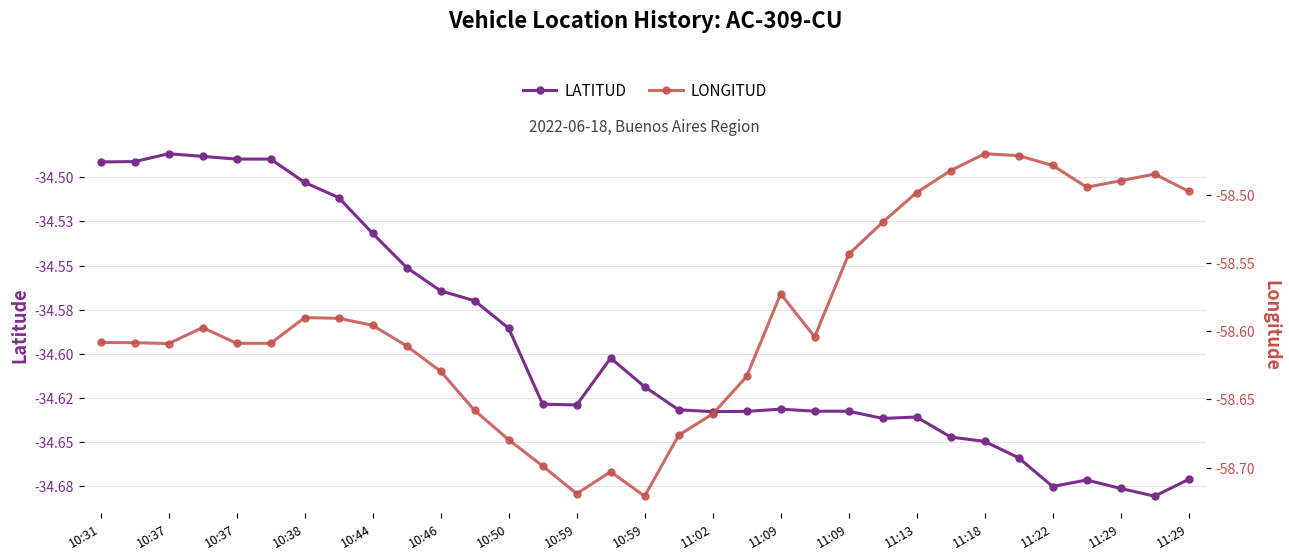

What is the minimum value shown in the chart?

-58.7